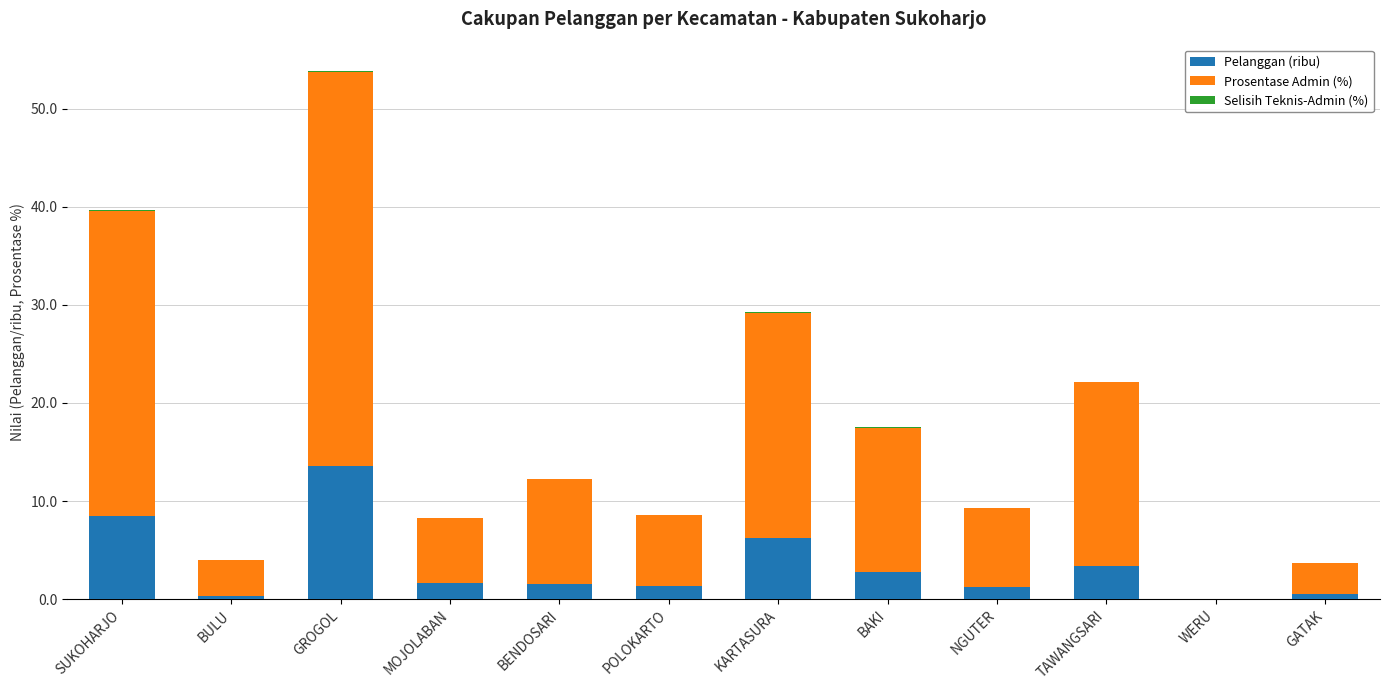

What is the sum of the Pelanggan (ribu) values at BENDOSARI and BULU?

1.9